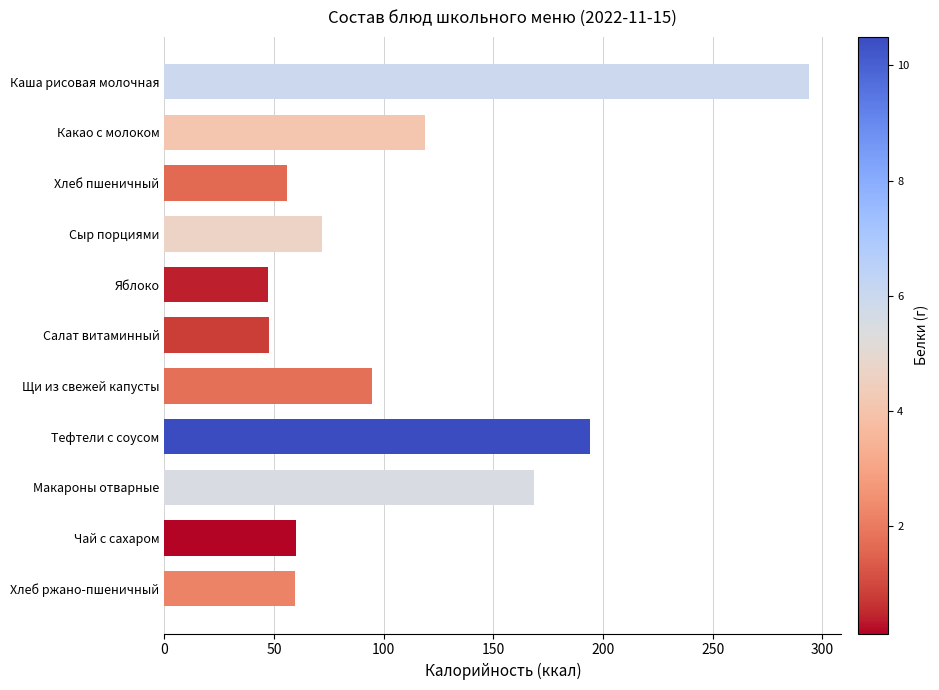

What is the difference between the maximum and minimum values?

247.0